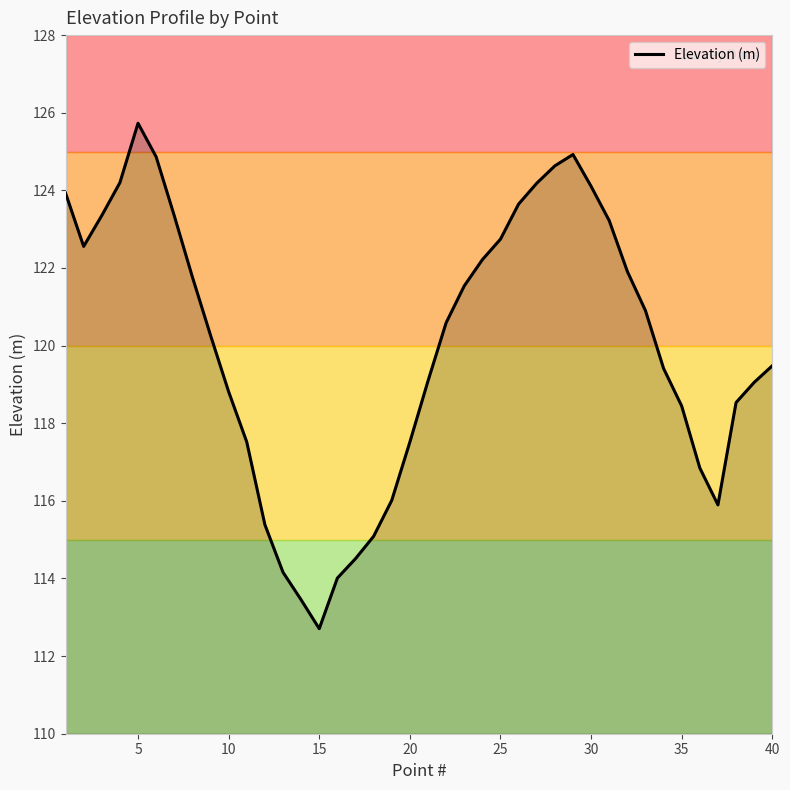

What is the smallest value displayed?

112.7